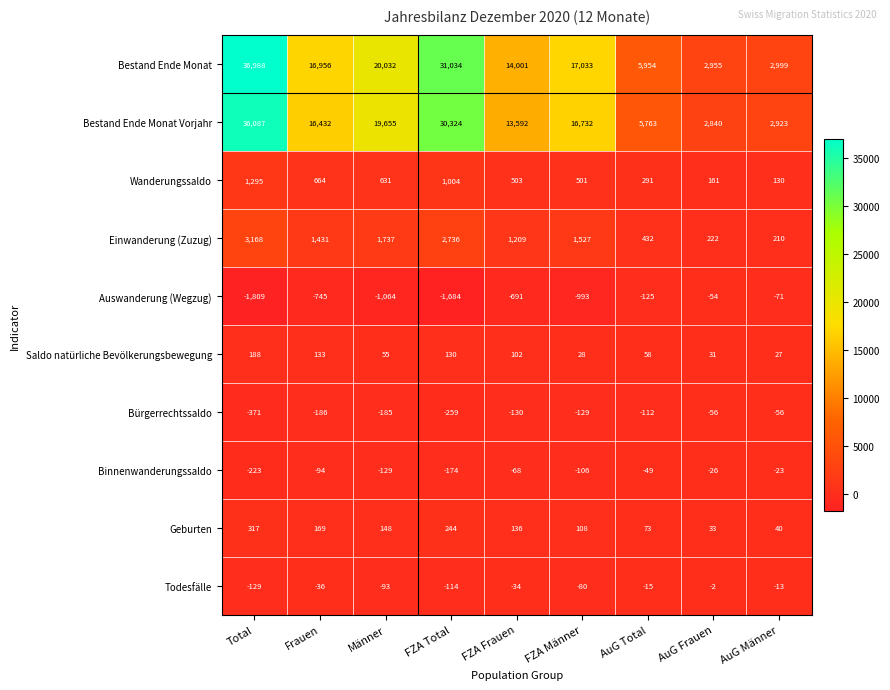

Which series changed the most between FZA Total and FZA Männer?

Bestand Ende Monat